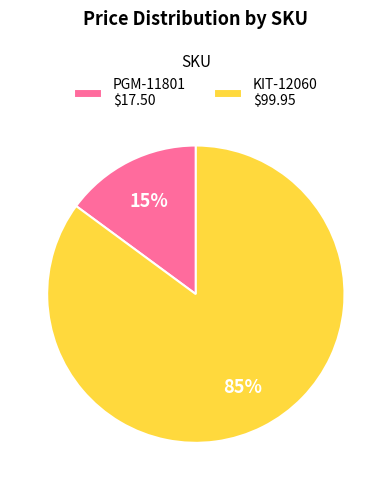

Does PGM-11801 represent more than half of the total?

No